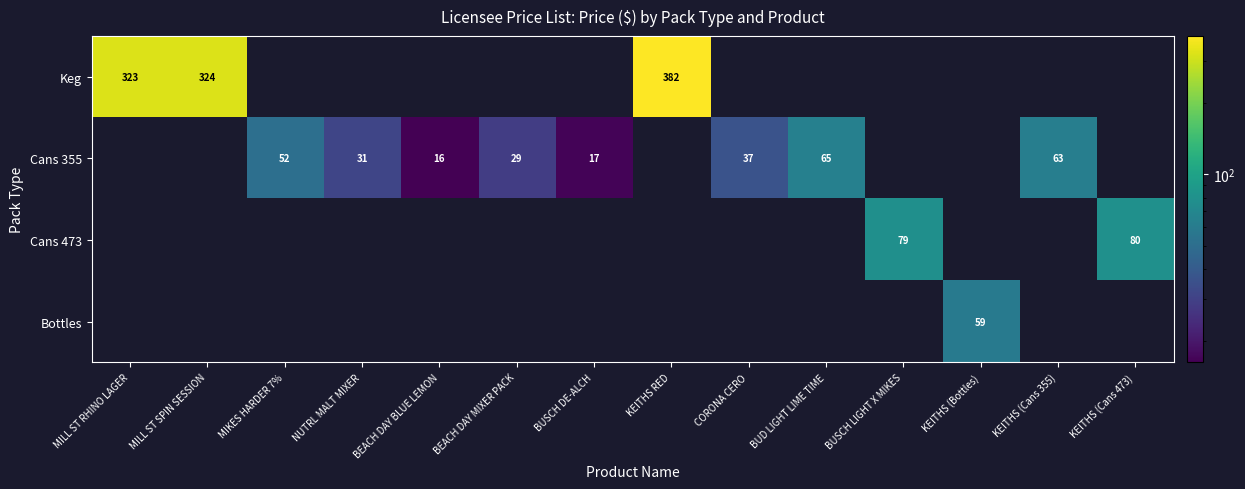

At which category does the chart reach its minimum across all series?

BEACH DAY BLUE LEMON